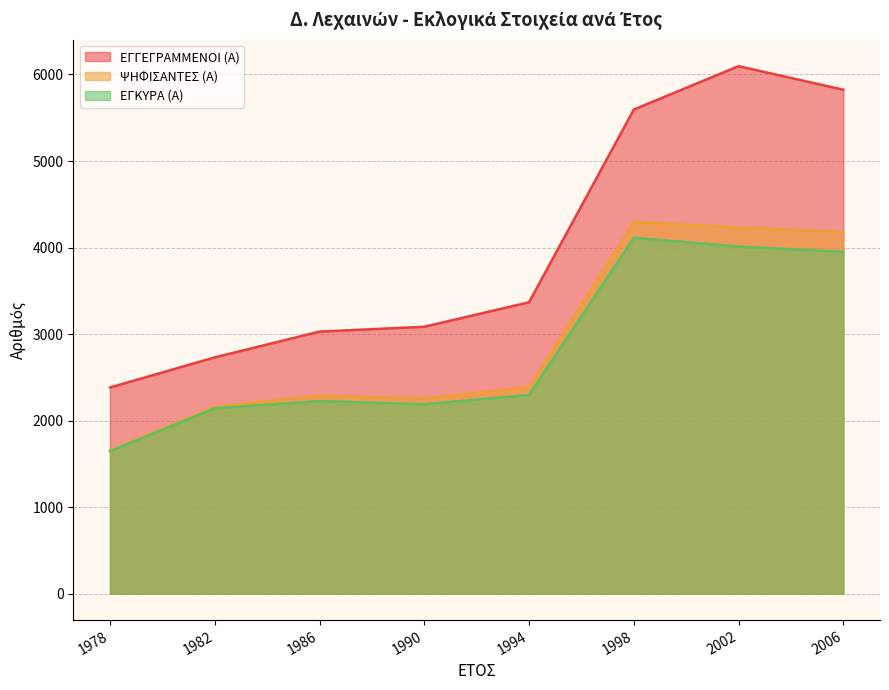

How many values in the ΕΓΚΥΡΑ (Α) series are below 2297?

4